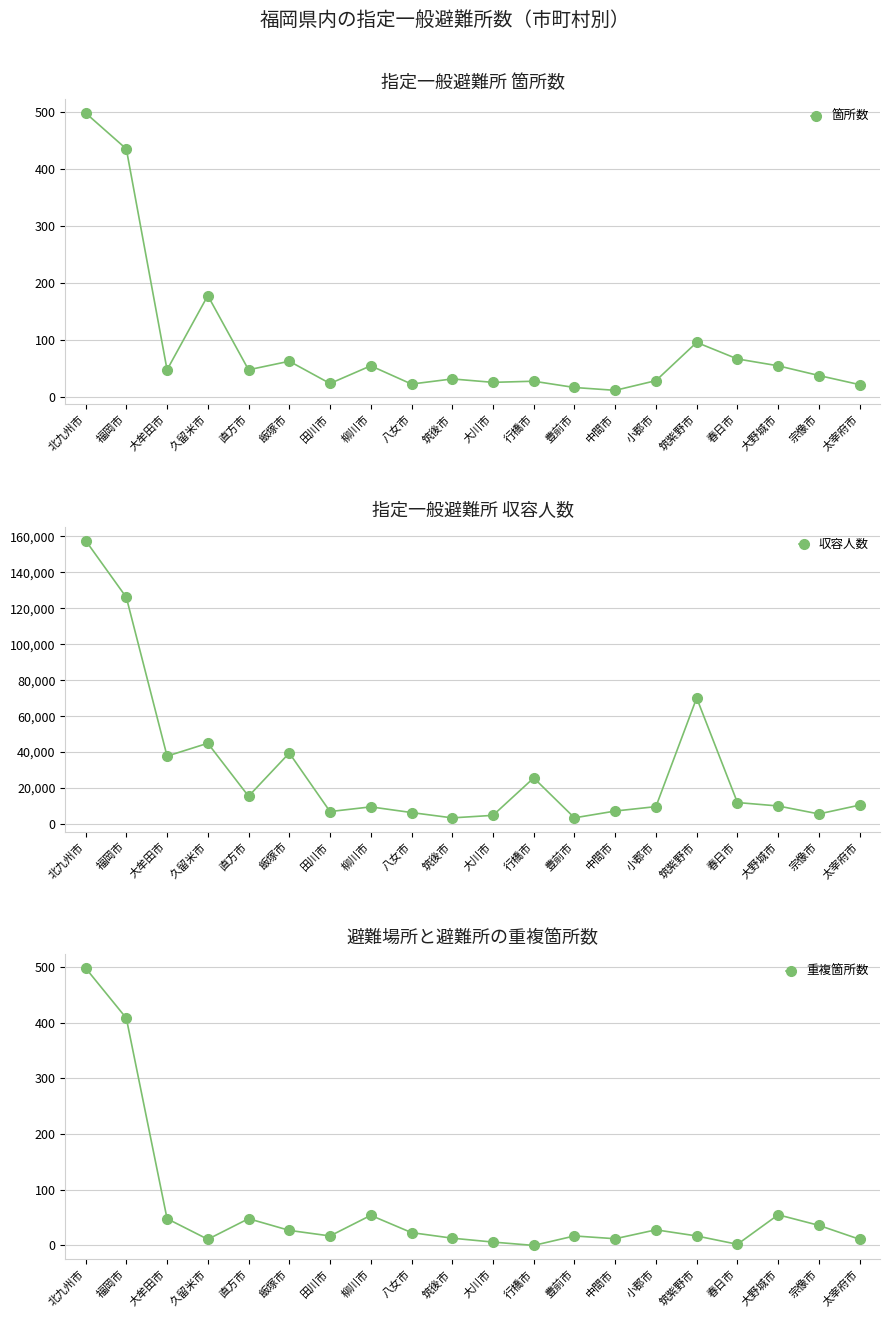

True or false: 収容人数 and 箇所数 intersect in this chart.

False